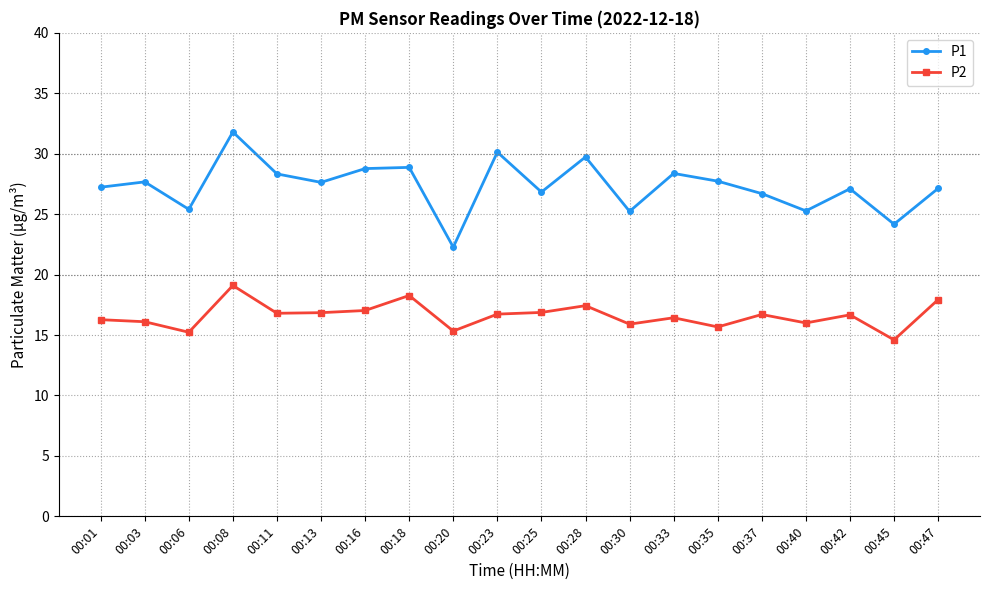

At which category is the sum across all series the highest?

00:08